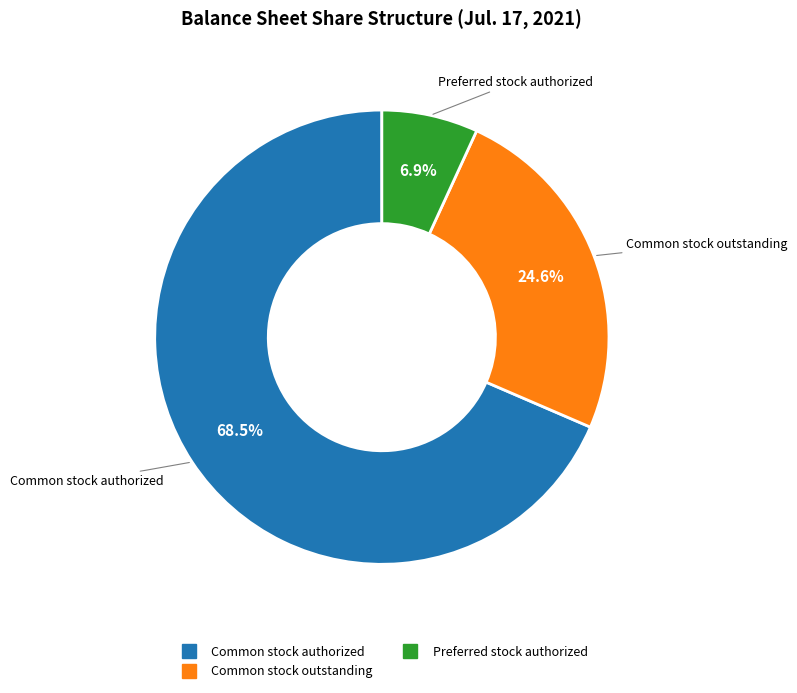

Is there a majority slice in this chart?

Yes